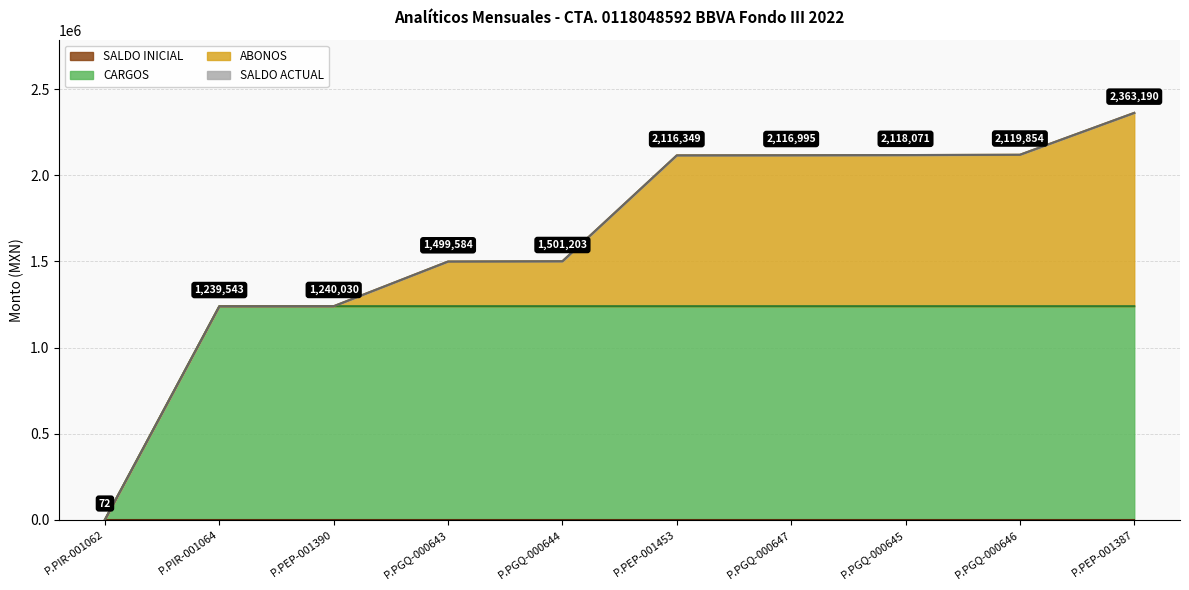

What position from the left is P.PGQ-000644?

5